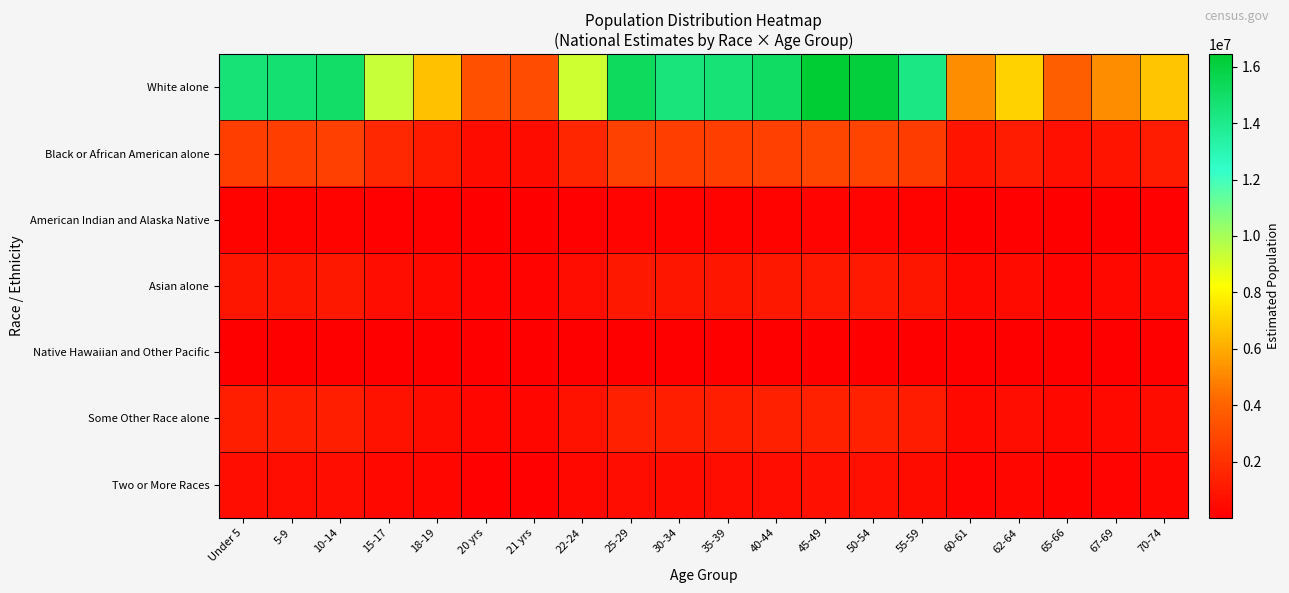

What is the smallest value displayed?

7615.9